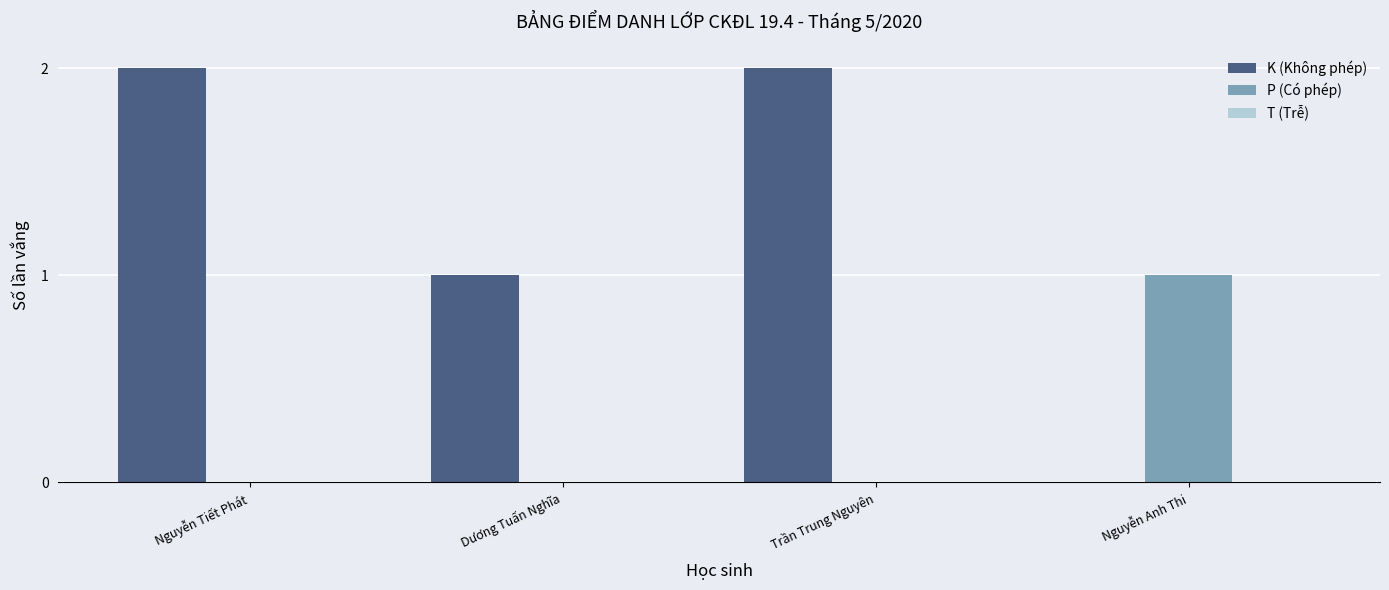

Which series has the largest total across all categories?

K (Không phép)